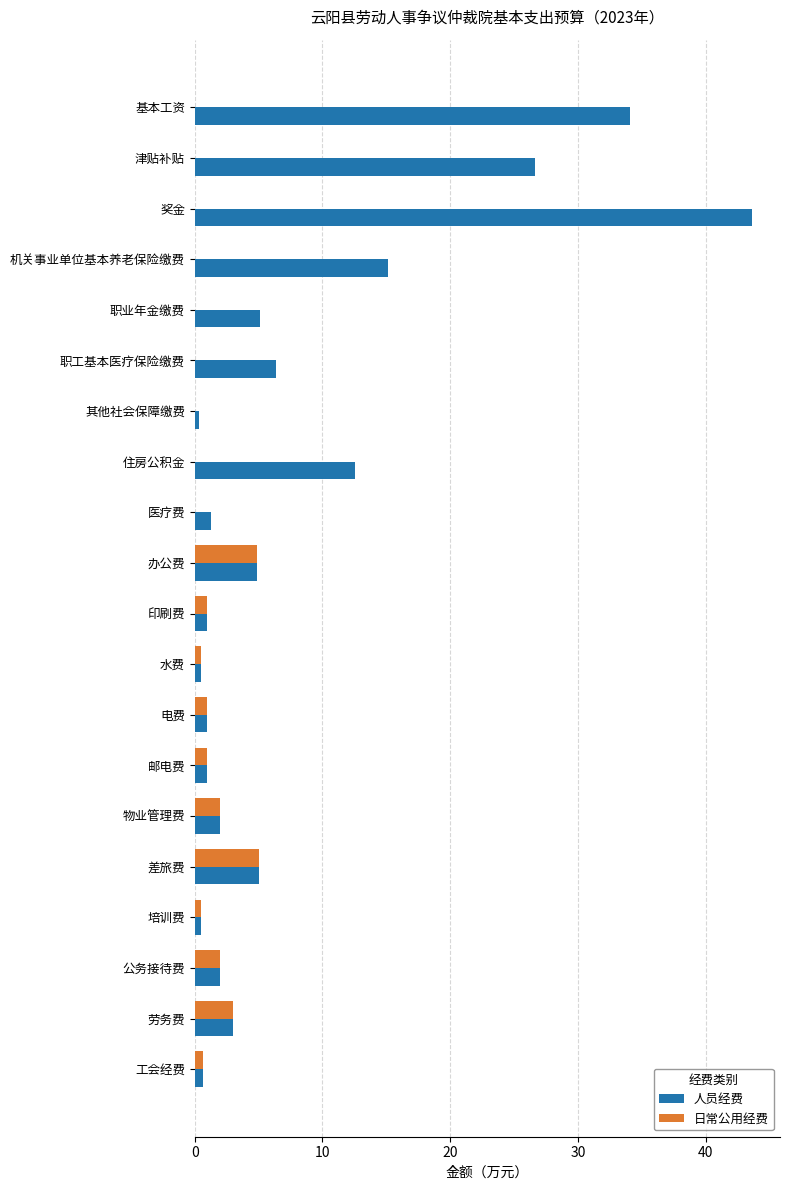

At which category is the sum across all series the highest?

奖金